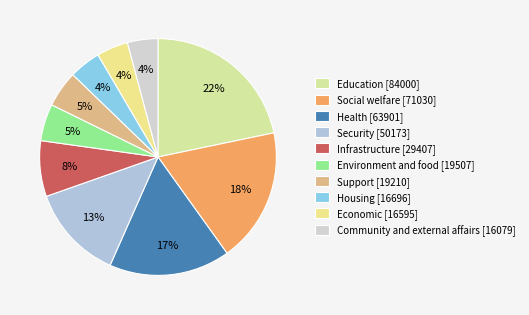

How many segments does this pie chart have?

10